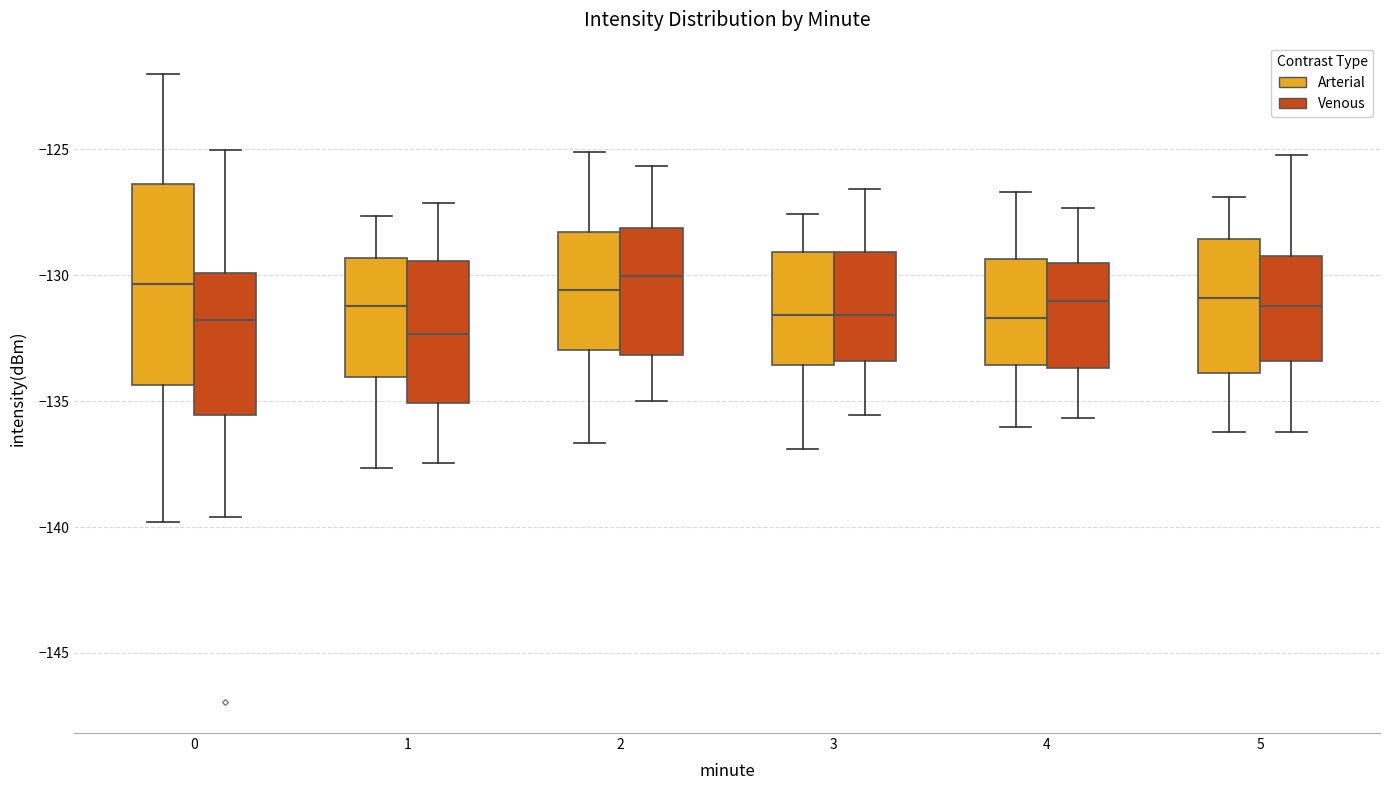

Where does the upper whisker of the box for 5 (Venous) end on the y-axis? The values are not printed on the chart, so give them approximately, as read against the axis.

-125.0